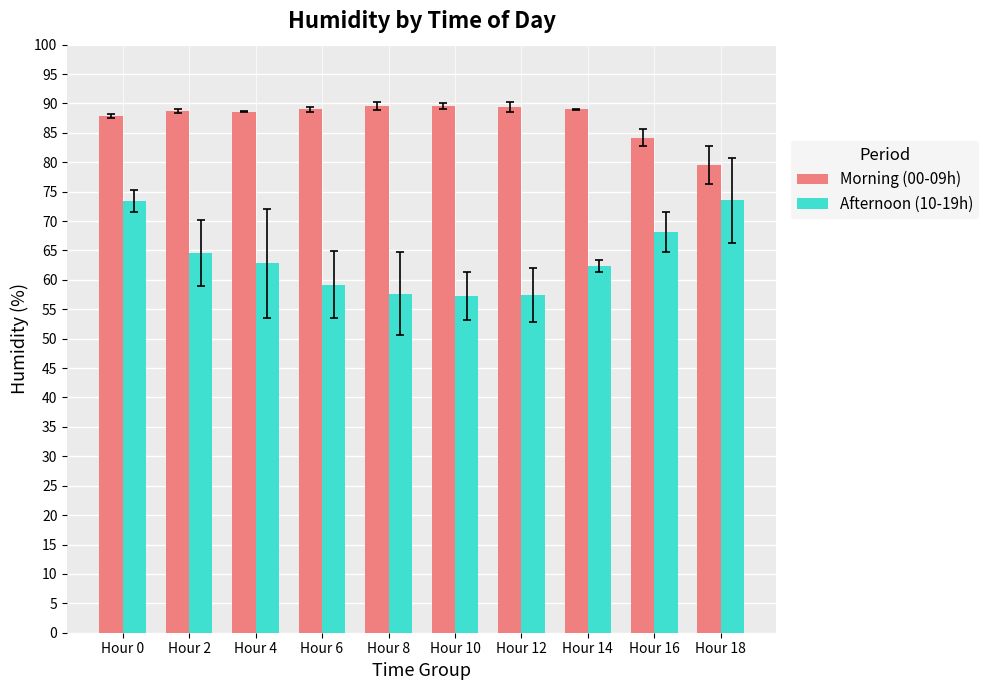

True or false: Afternoon (10-19h) has a value of 64.5 at Hour 2.

True